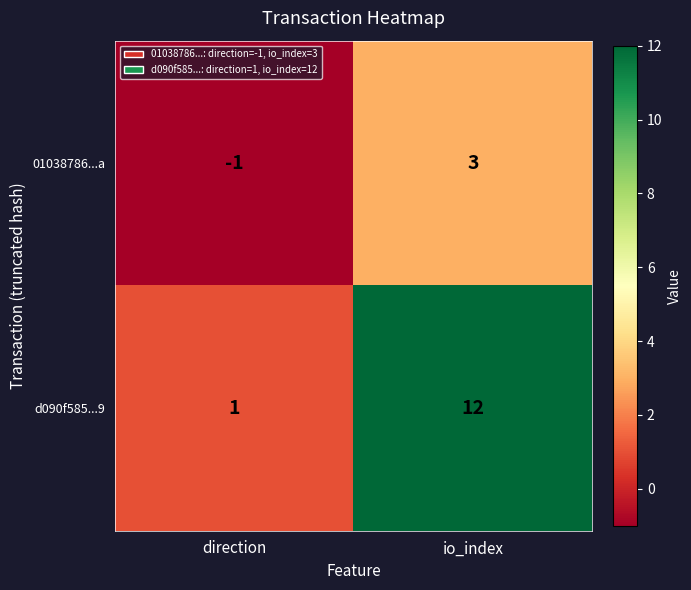

Where is 01038786...a nearest to the value 1?

direction